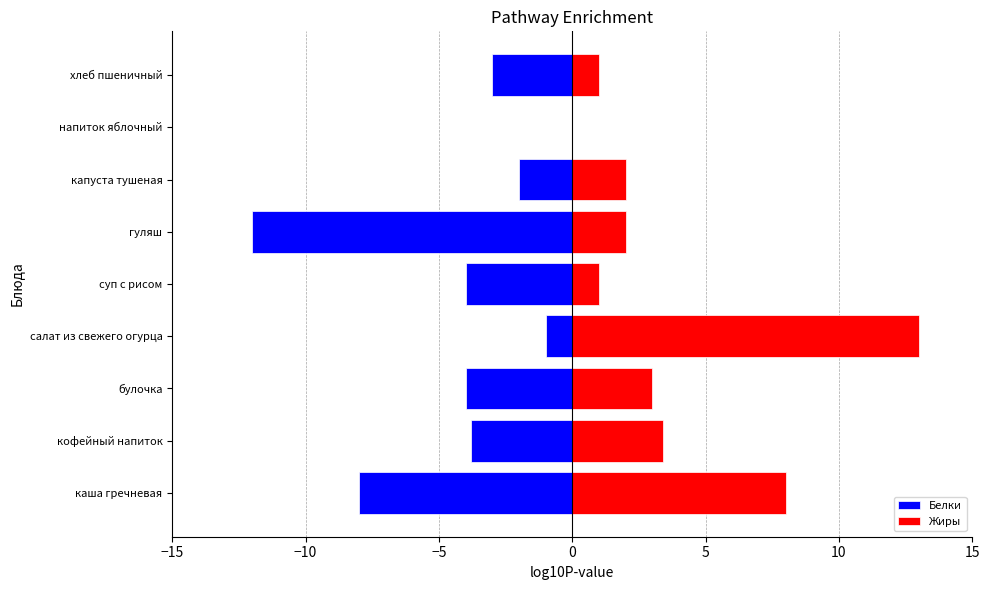

How many bars are there in total?

18